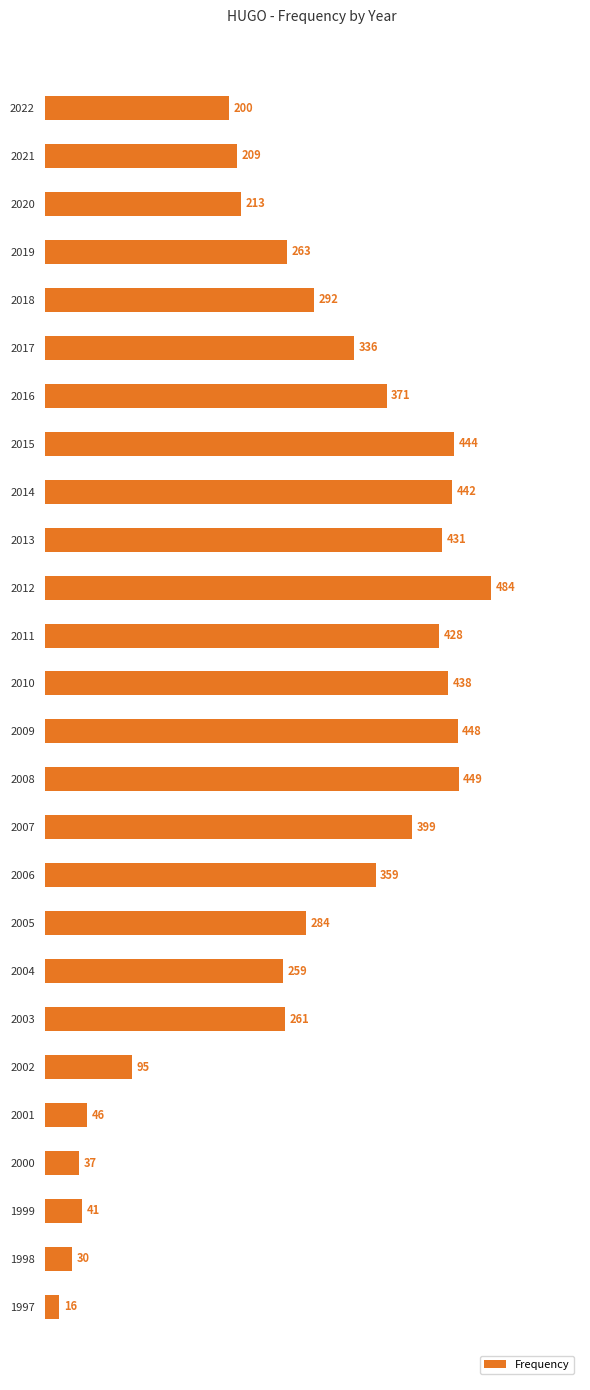

Reading bottom to top, what are all the values shown in this chart?

16	30	41	37	46	95	261	259	284	359	399	449	448	438	428	484	431	442	444	371	336	292	263	213	209	200